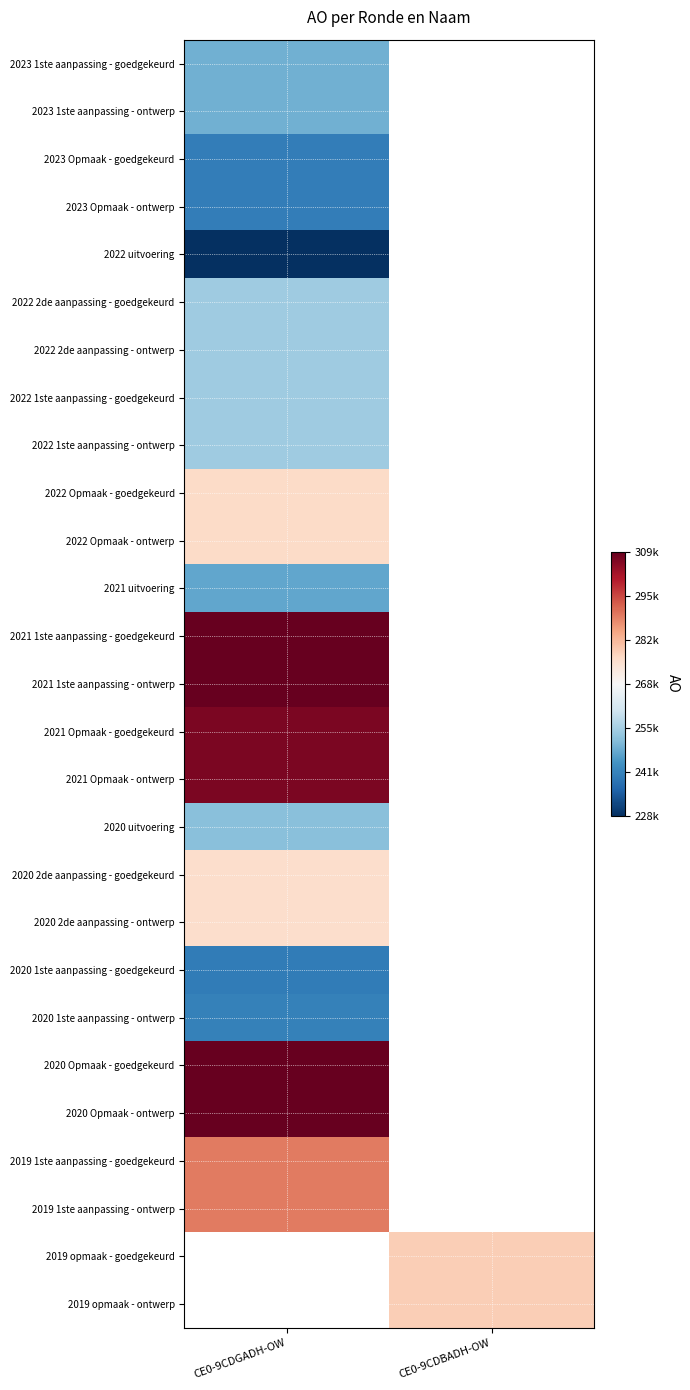

What is the highest value of the 2023 1ste aanpassing - ontwerp series?

248969.0